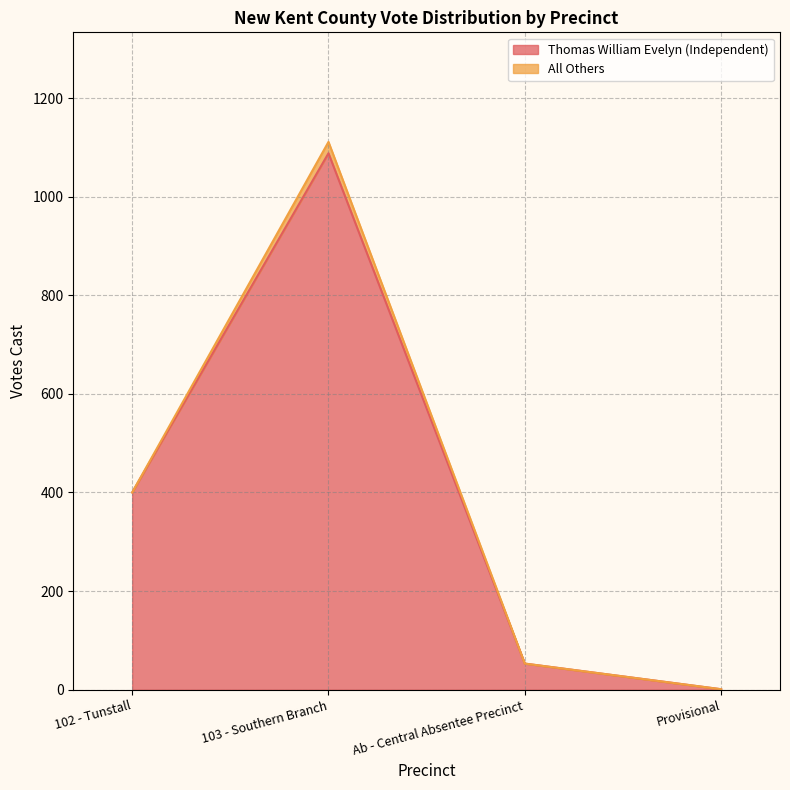

Reading left to right, extract all data points from this chart.

102 - Tunstall=400	103 - Southern Branch=1088	Ab - Central Absentee Precinct=53	Provisional=1